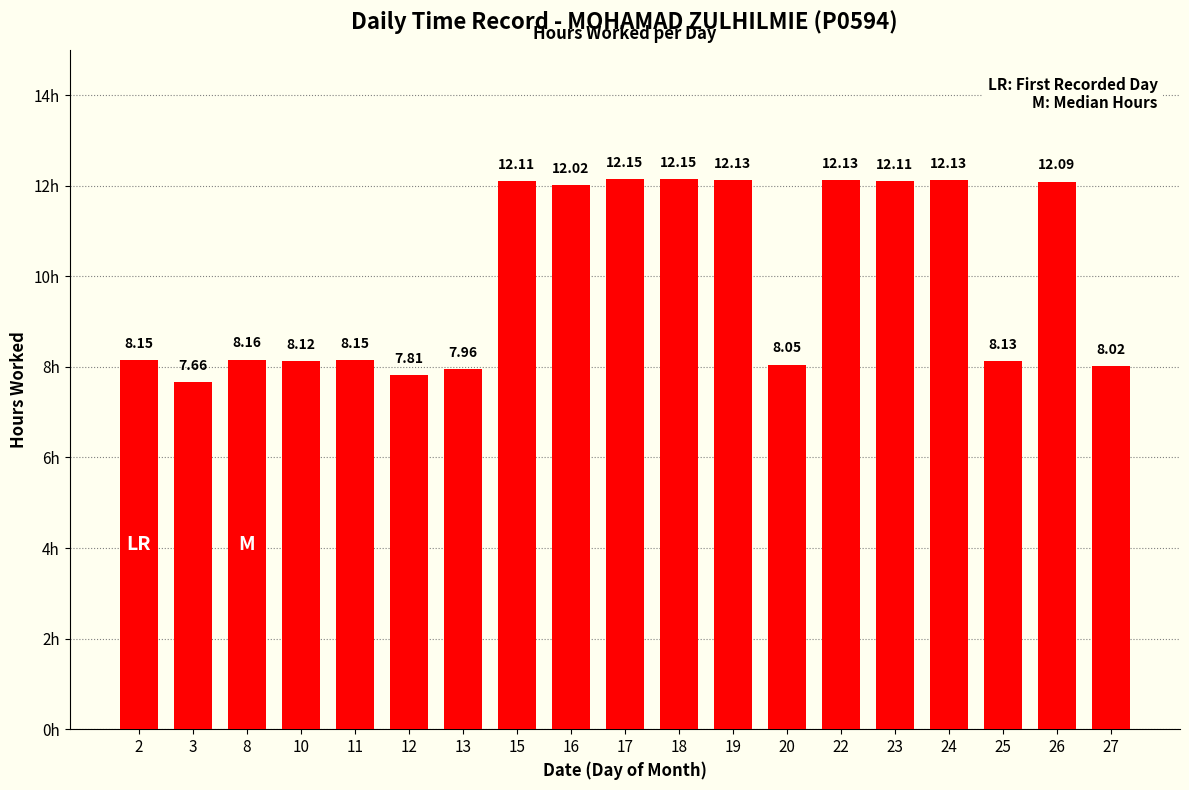

Between 15 and 8, which is larger?

15